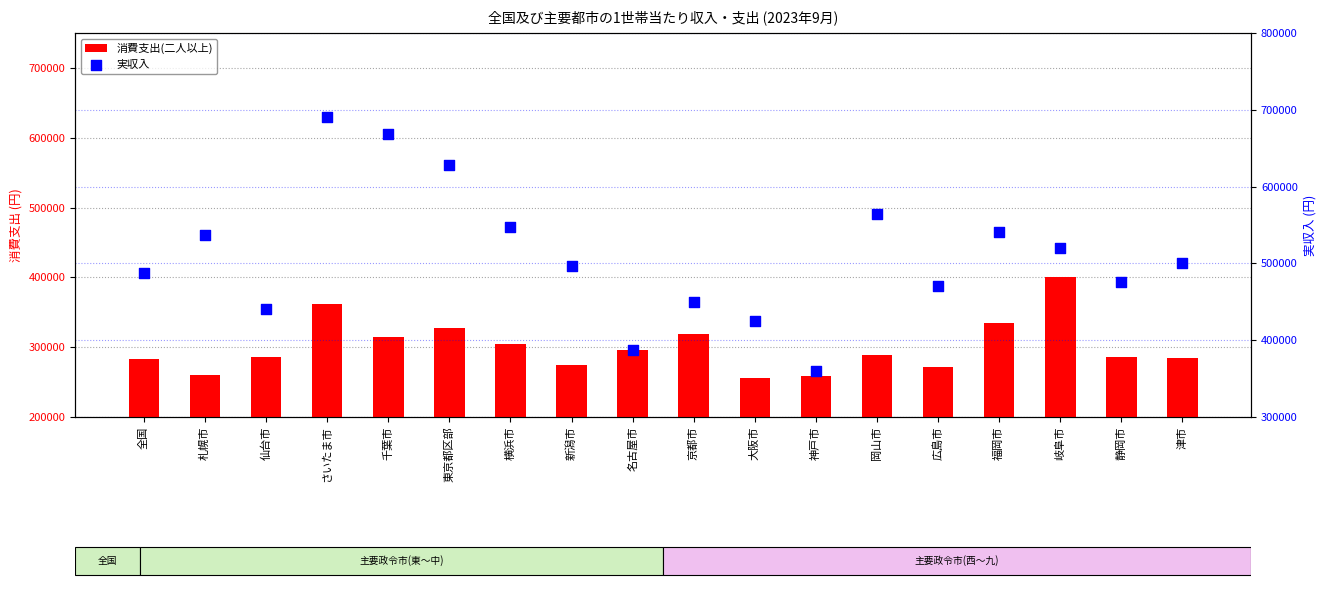

At how many categories does at least one series exceed 559648?

4